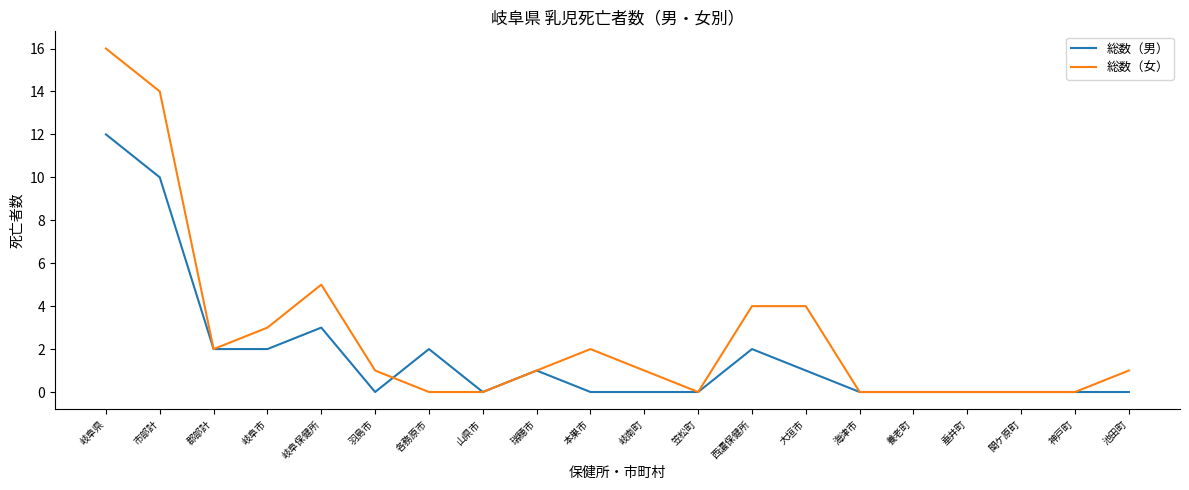

Which series has the largest total across all categories?

総数（女）